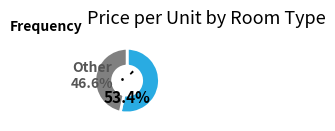

What percentage is NOT represented by ·´?

46.6%